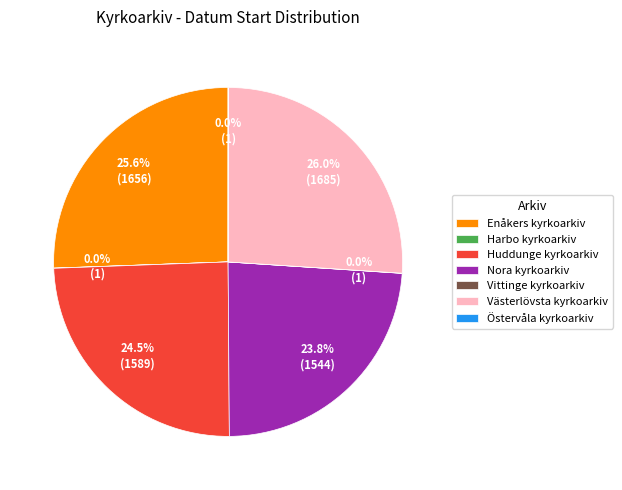

What portion of the pie excludes Västerlövsta kyrkoarkiv?

74.0%